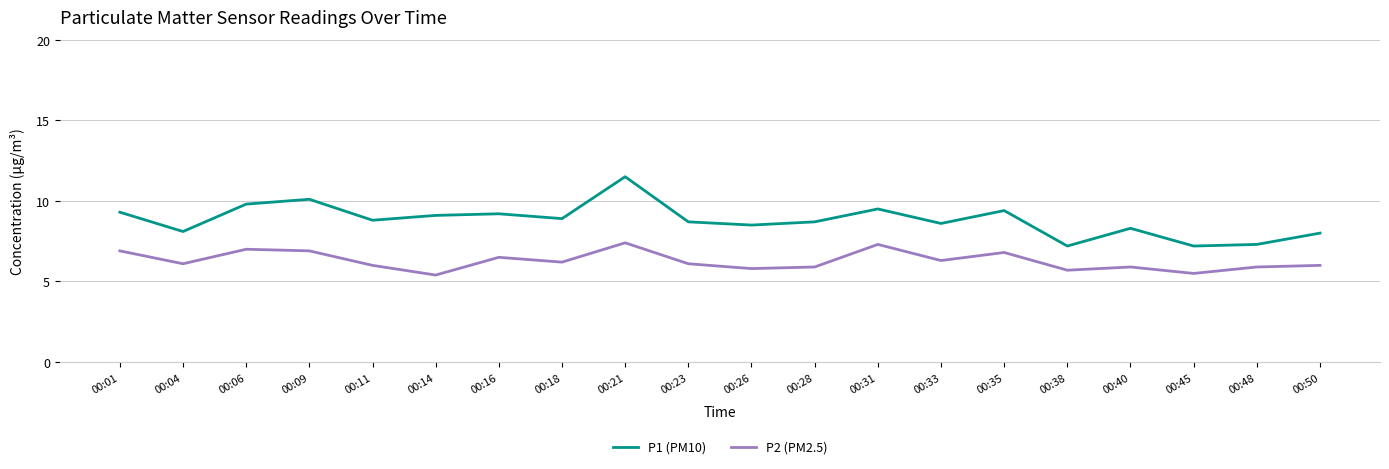

Which series has the largest range (max minus min)?

P1 (PM10)